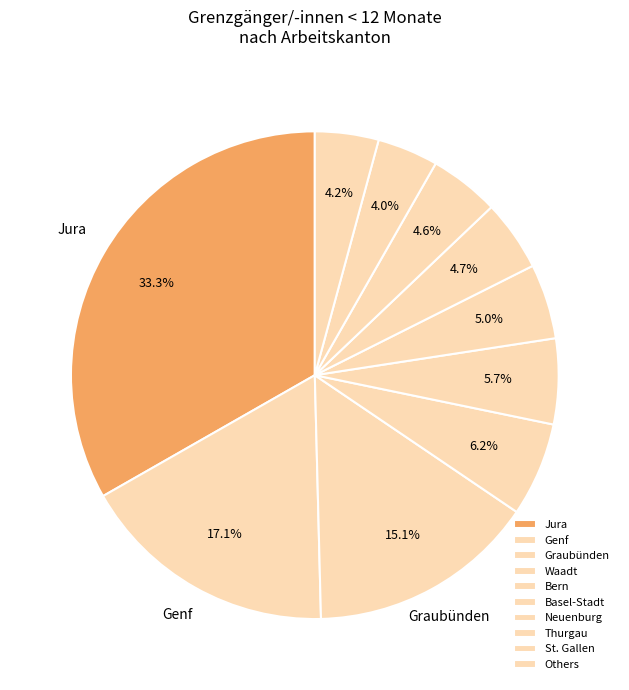

How many slices are in this pie chart?

10